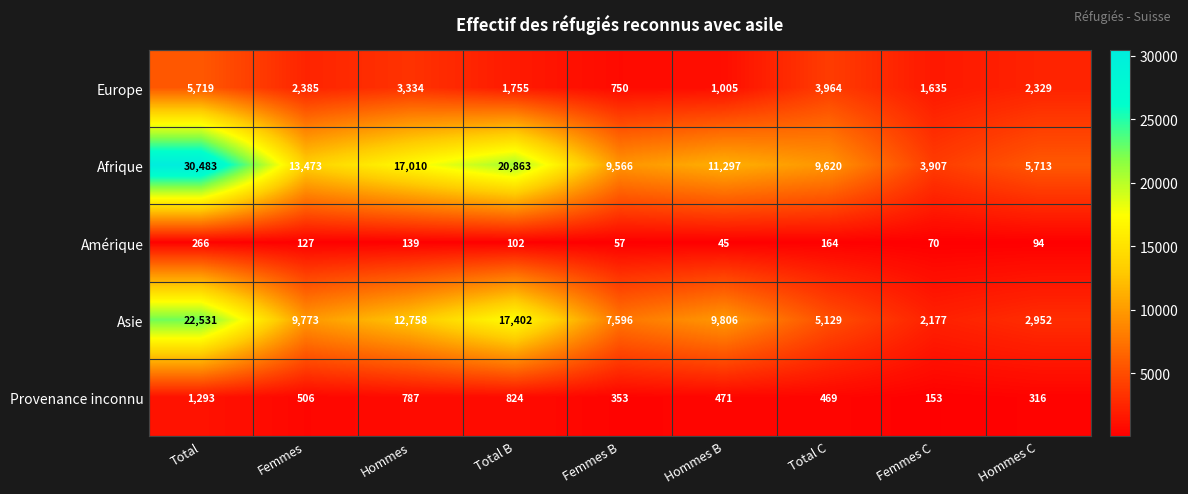

Count the number of categories in the chart.

9